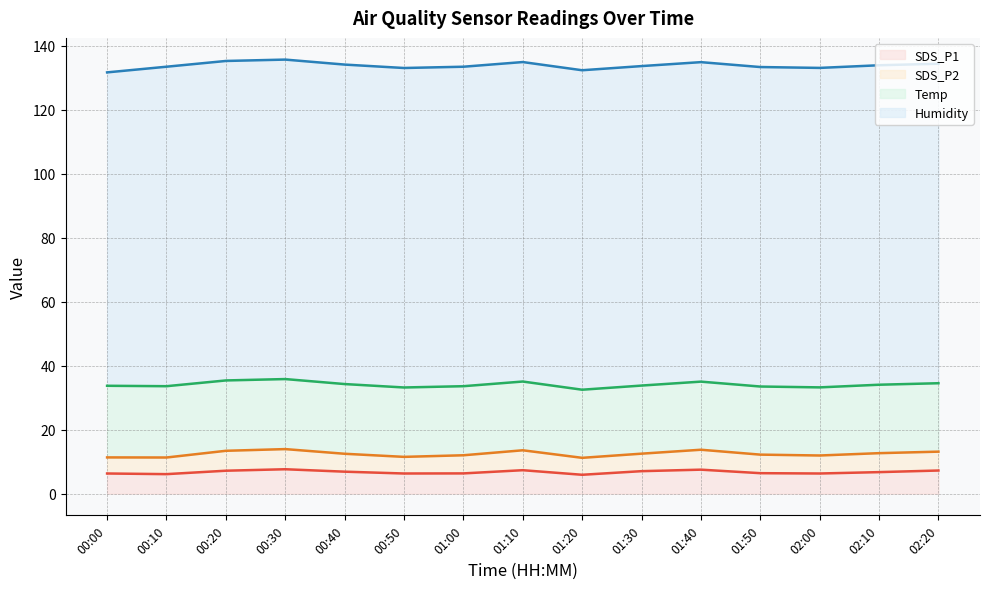

What value does the SDS_P1 series have at 02:20?

7.2